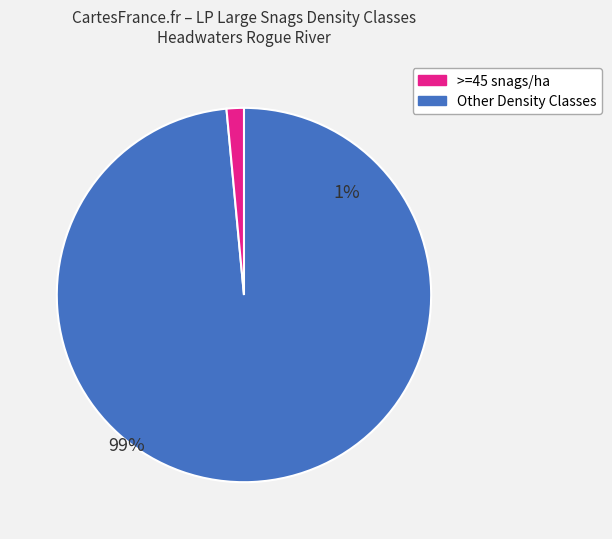

Is there a majority slice in this chart?

Yes